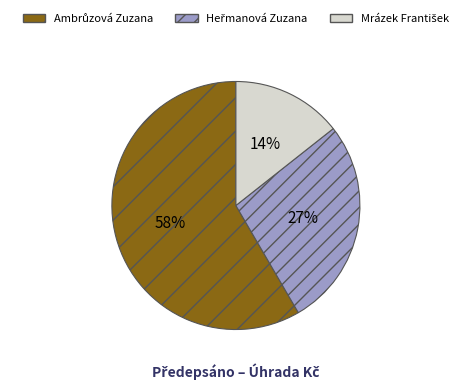

Is there any slice that represents more than half of the pie?

Yes